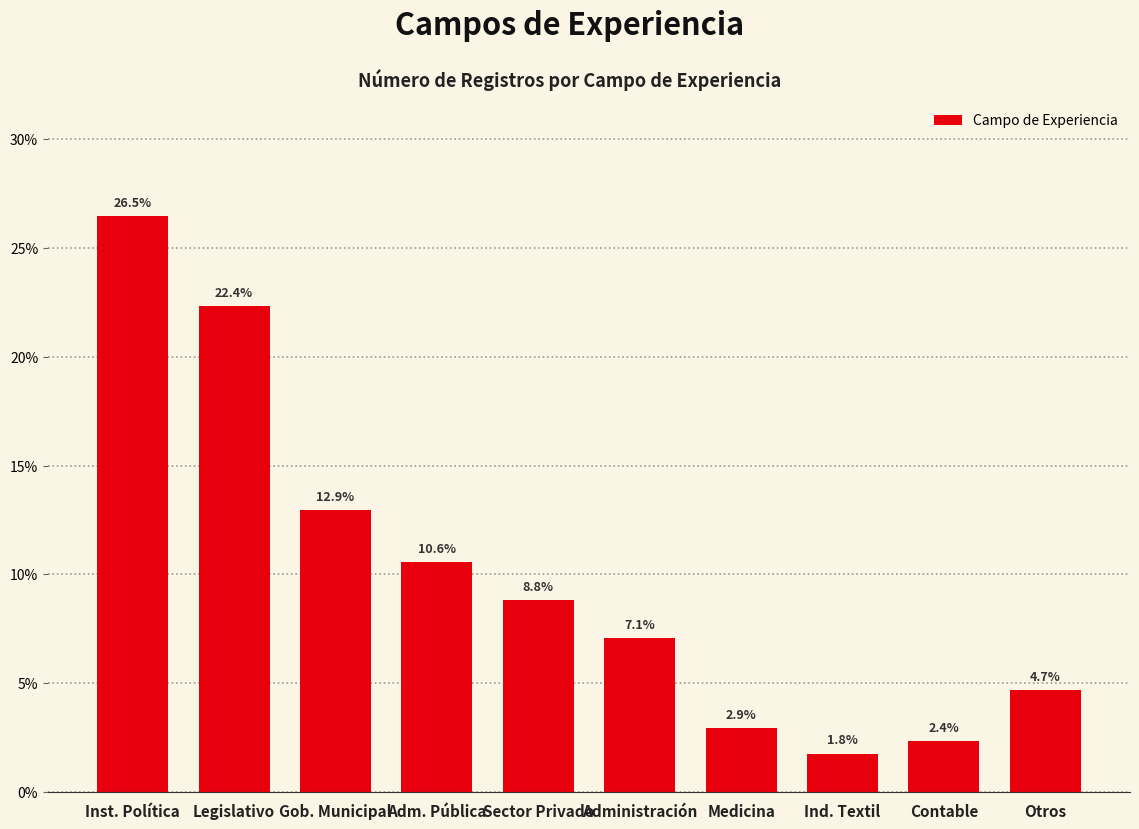

Between Otros and Ind. Textil, which is larger?

Otros